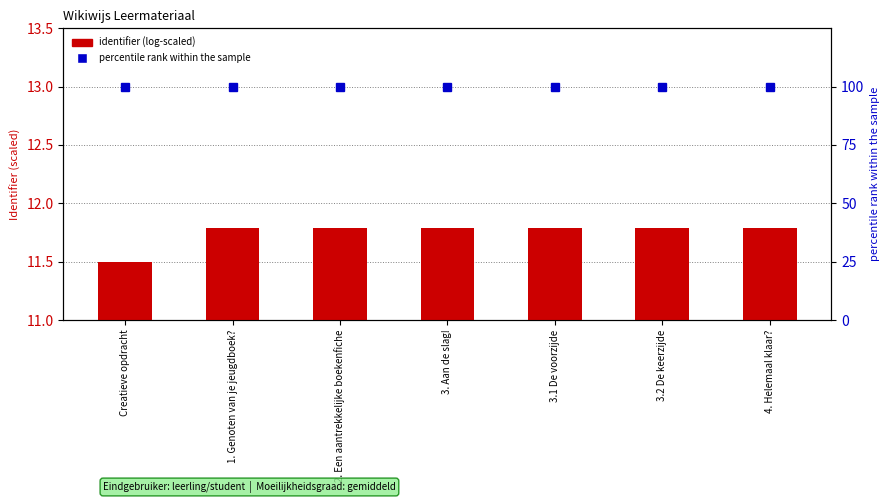

Are the bars horizontal?

No